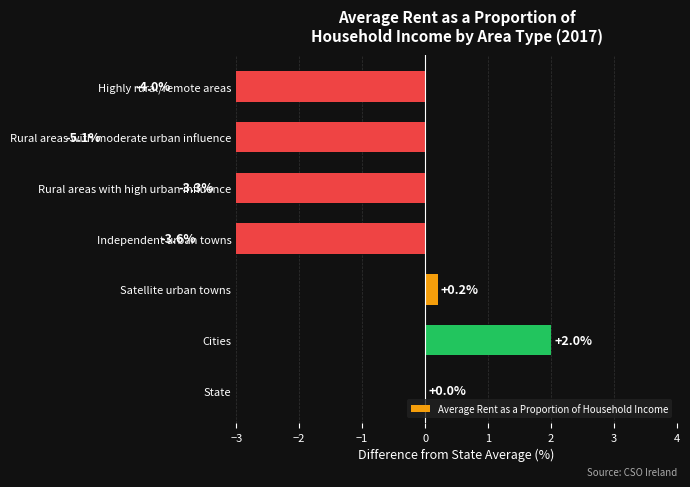

How many data points are less than -3?

4